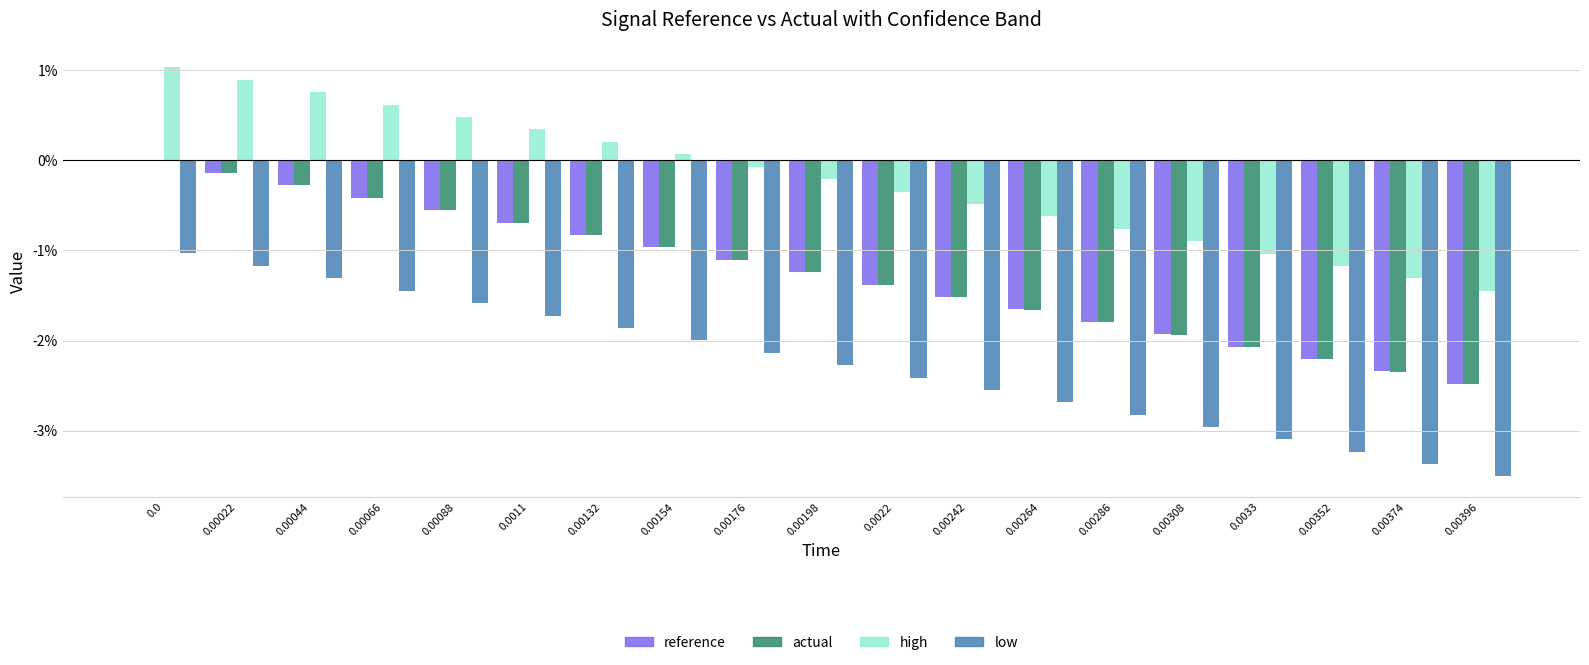

Is the value of low at 0.00308 greater than the value of reference at 0.00242?

No